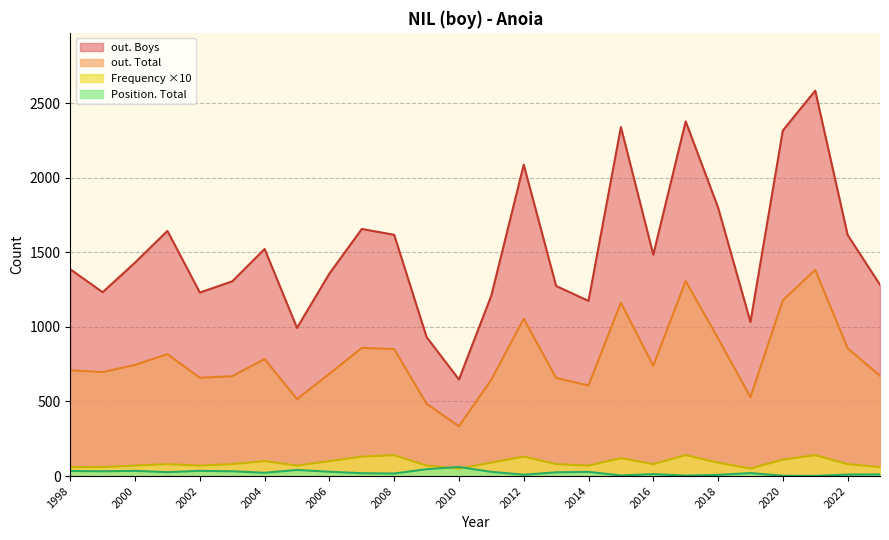

What is the average value of the Position. Total series?

23